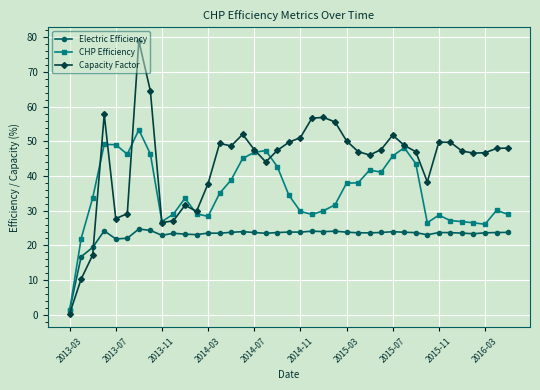

True or false: Electric Efficiency has more than 2 interior local peaks.

True